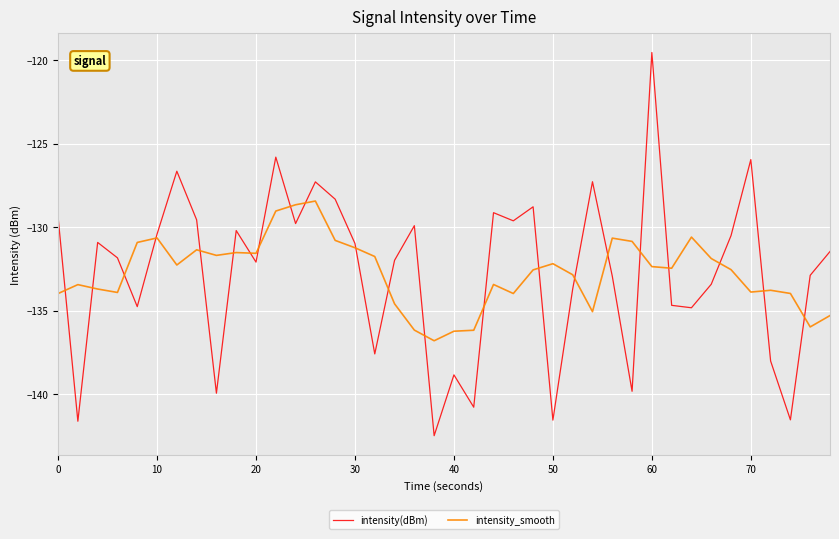

Which series has the largest range (max minus min)?

intensity(dBm)